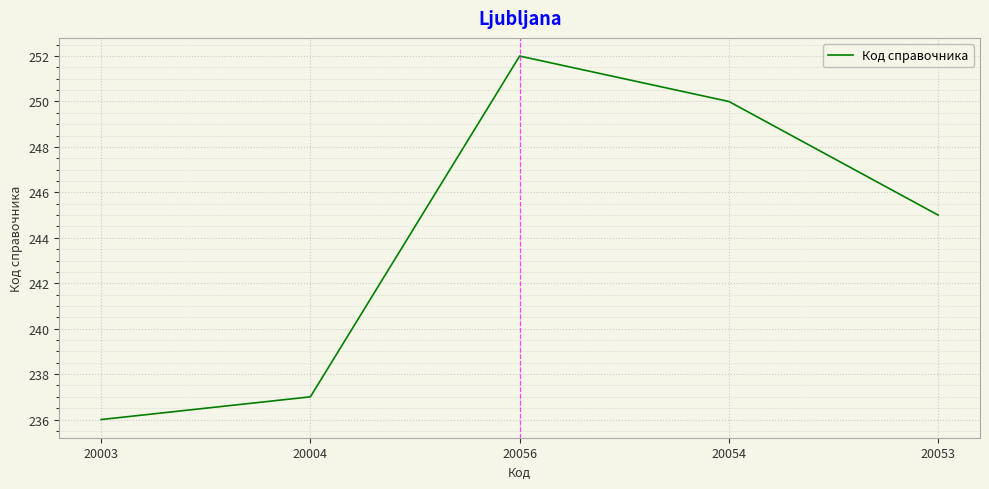

How many values are below 245?

2